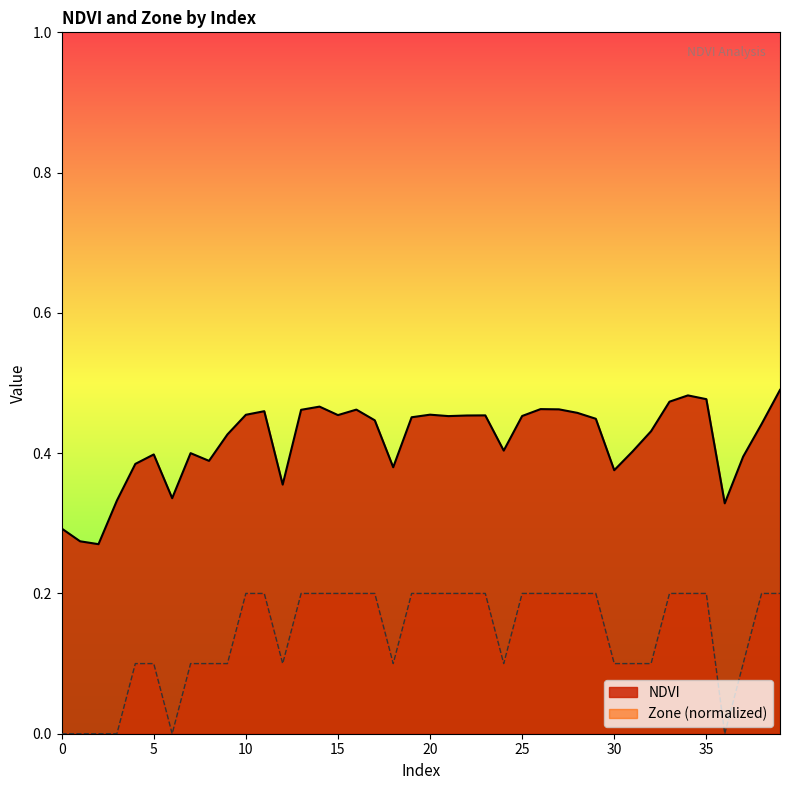

Does the chart display data point markers on the line(s)?

No